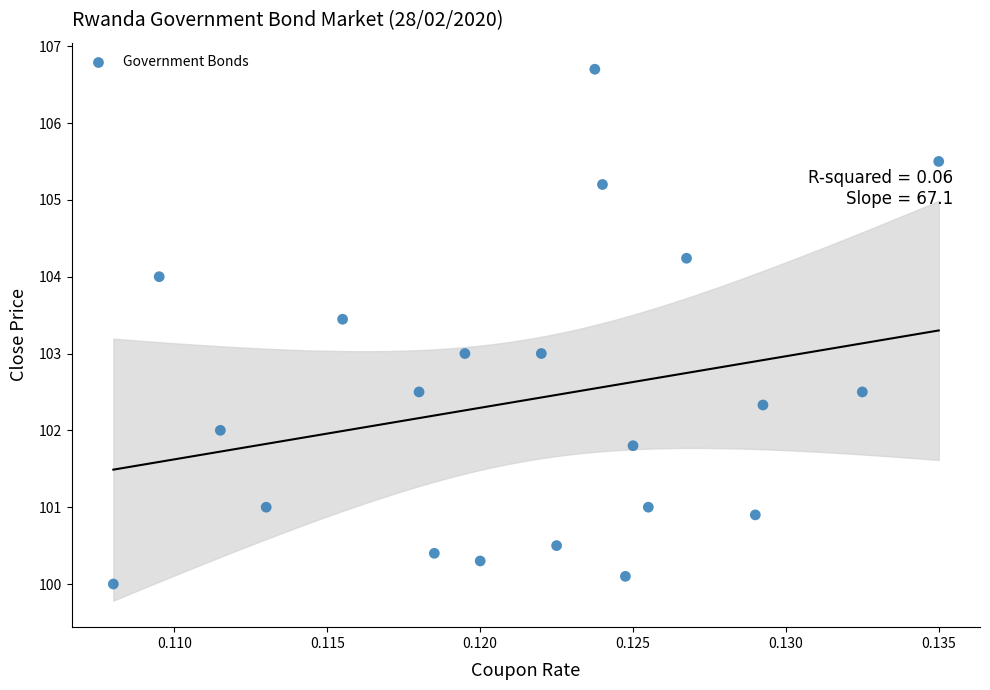

List the coordinates of all points as (X, Y) pairs, reading left to right.

(0.1, 100.0)  (0.1, 104.0)  (0.1, 102.0)  (0.1, 101.0)  (0.1, 103.4)  (0.1, 102.5)  (0.1, 100.4)  (0.1, 103.0)  (0.1, 100.3)  (0.1, 103.0)  (0.1, 100.5)  (0.1, 106.7)  (0.1, 105.2)  (0.1, 100.1)  (0.1, 101.8)  (0.1, 101.0)  (0.1, 104.2)  (0.1, 100.9)  (0.1, 102.3)  (0.1, 102.5)  (0.1, 105.5)